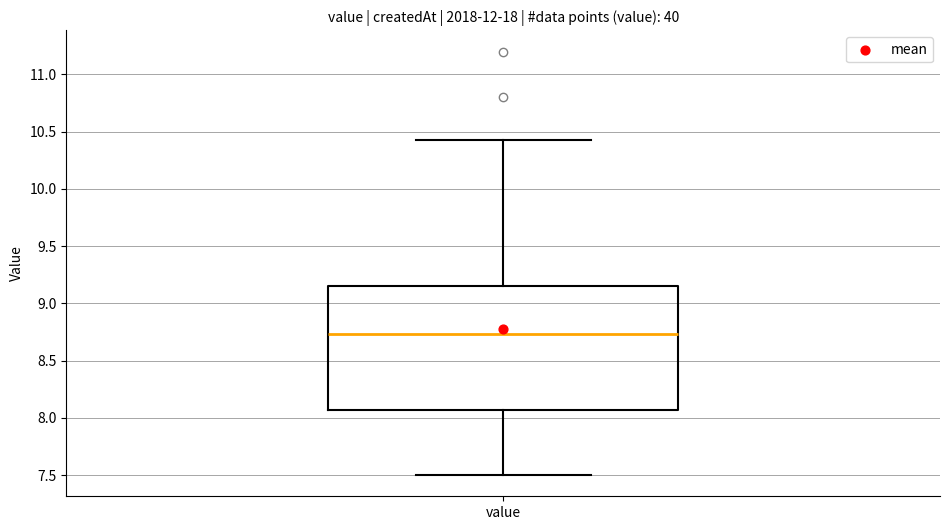

Read this box plot against the y-axis: the position of the median line, the range covered by the box, and the ends of both whiskers. The values are not printed on the chart, so give them approximately, as read against the axis.

median 8.75, box 8.05 to 9.15, whiskers 7.50 to 10.45